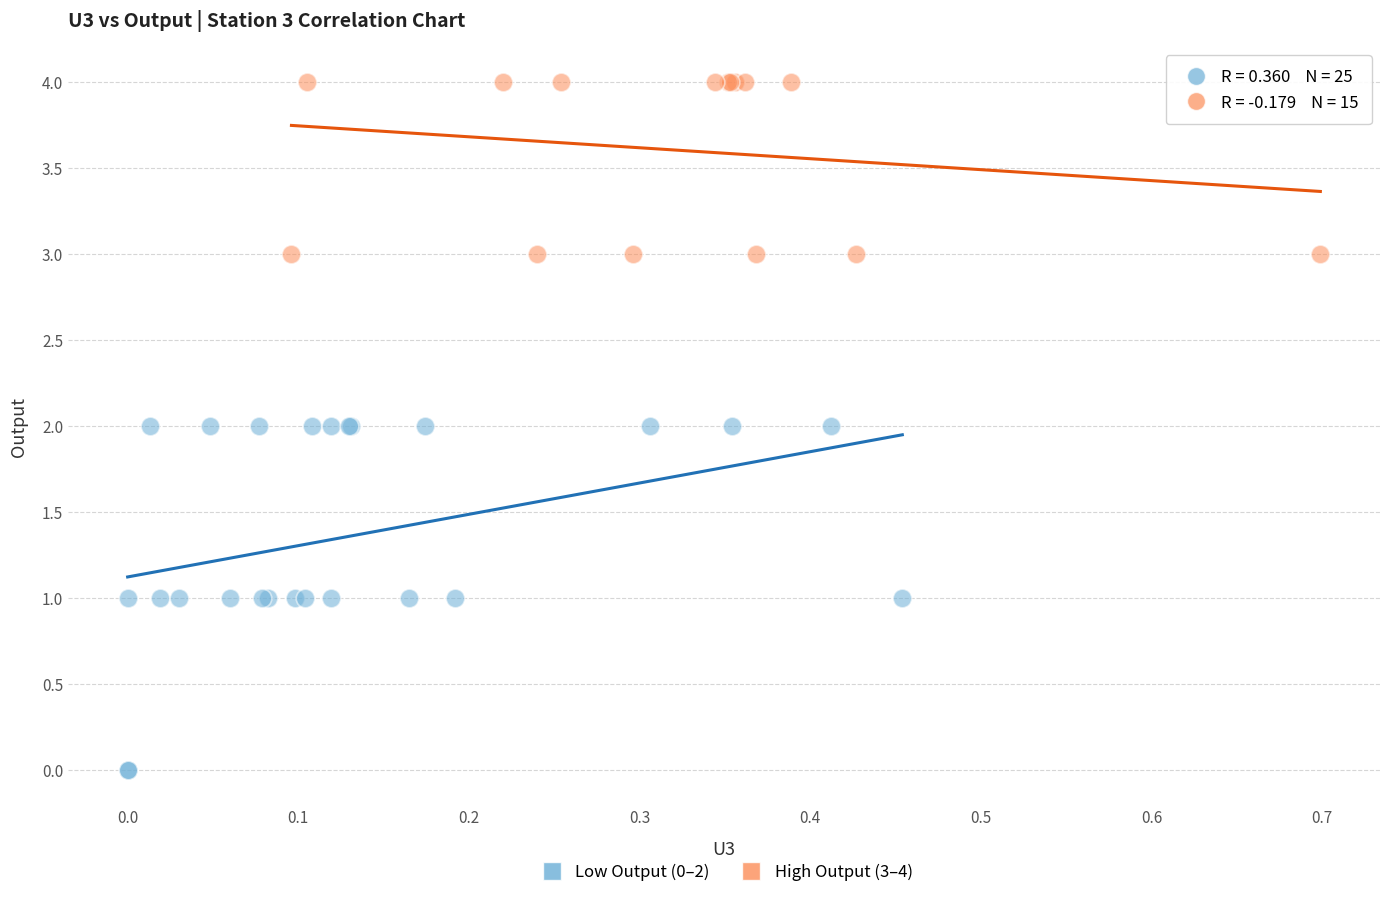

Which series contains the highest Y value?

High Output (3–4)